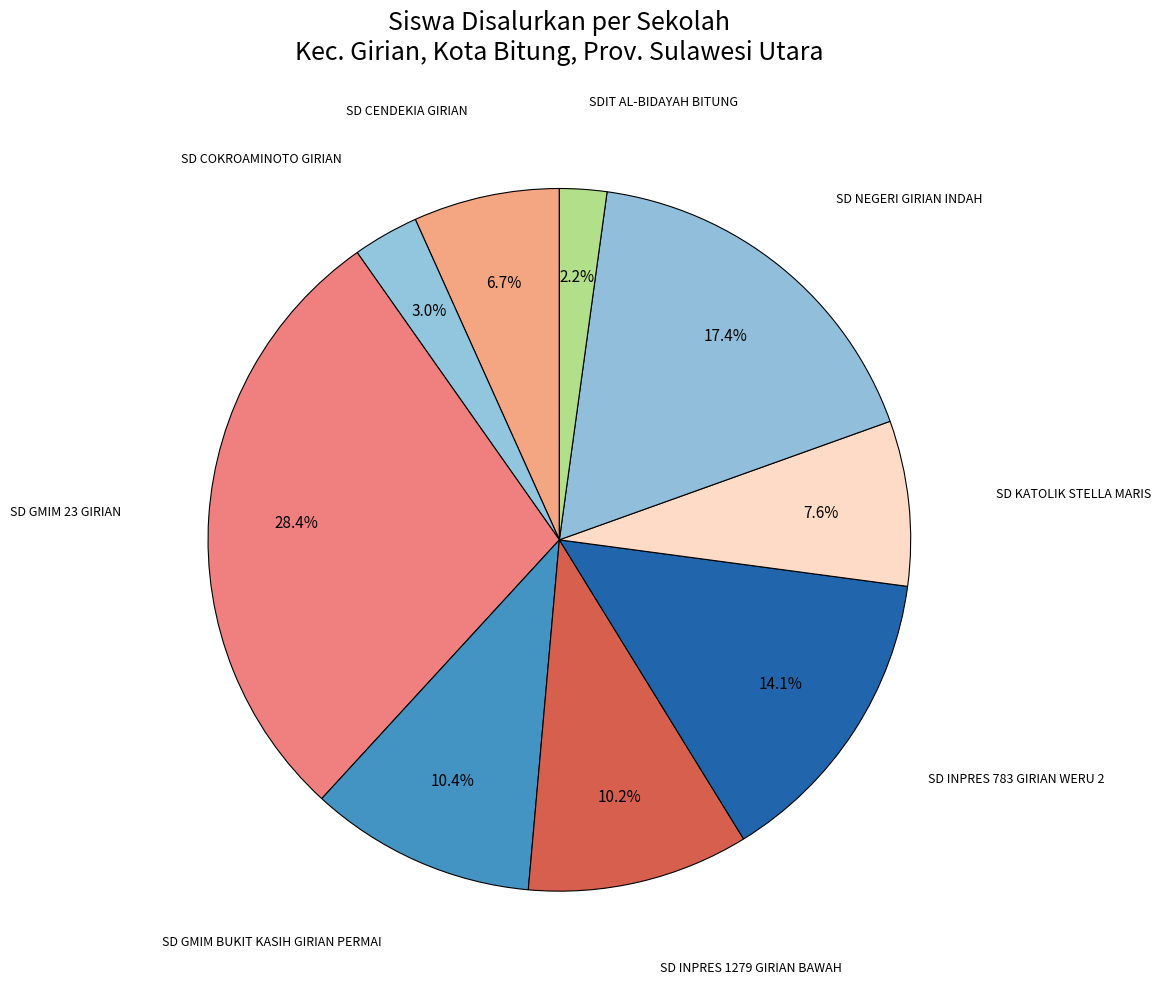

How many slices are in this pie chart?

9